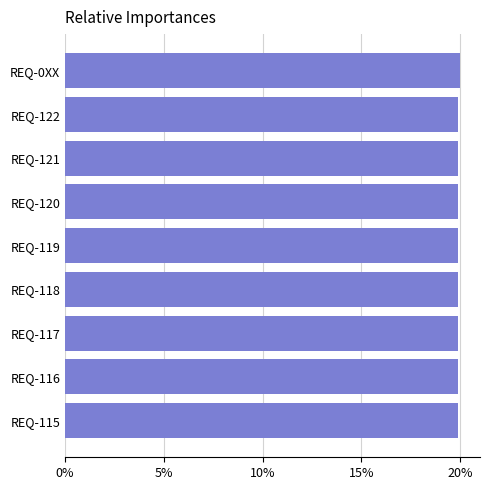

Approximately how many times larger is the value at REQ-122 compared to REQ-119?

1.0